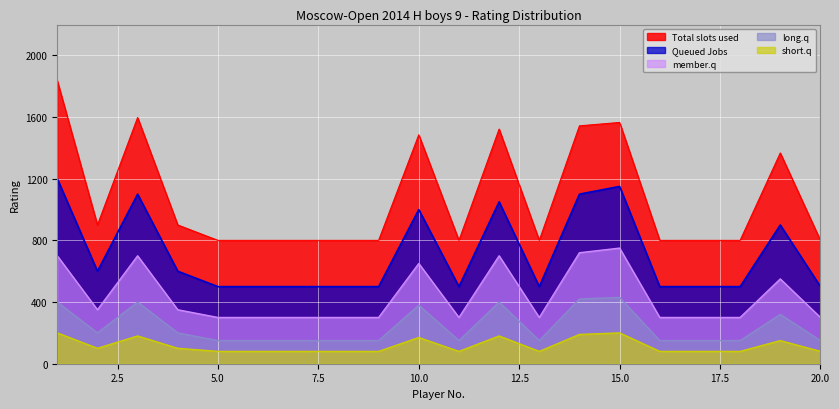

Which series has the largest range (max minus min)?

Total slots used